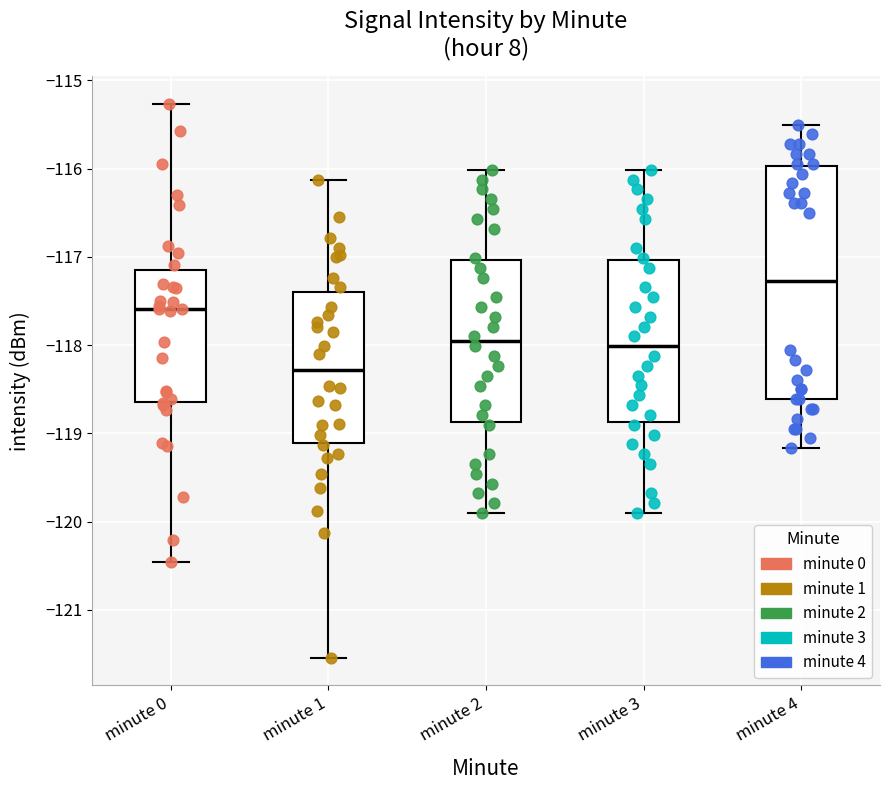

Where is the lower edge of the box for minute 0 on the y-axis? The values are not printed on the chart, so give them approximately, as read against the axis.

-118.6